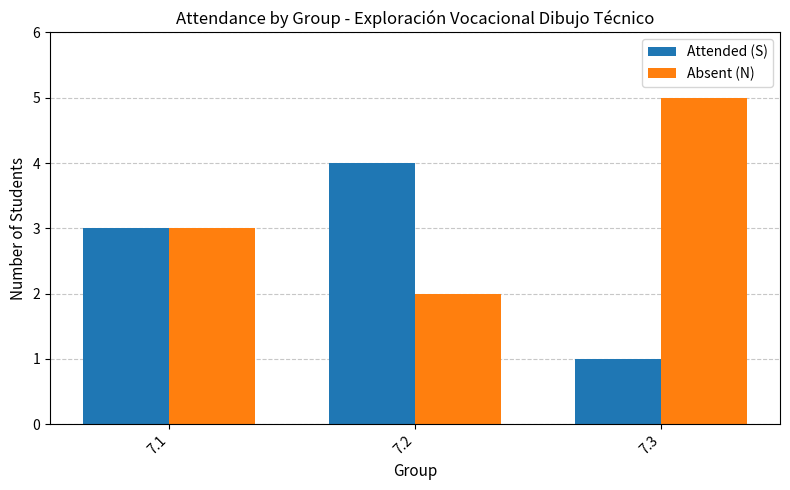

What is the average value of the Attended (S) series?

3